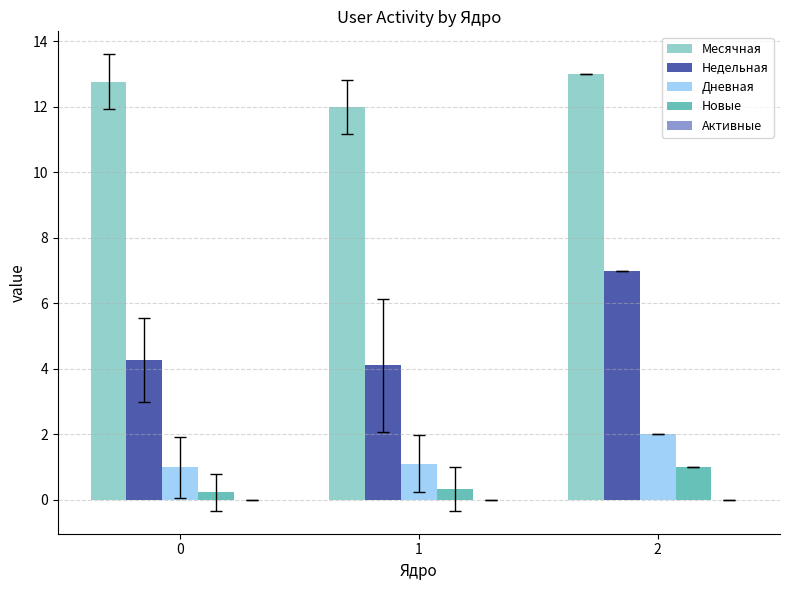

How many bars are there in each group?

4